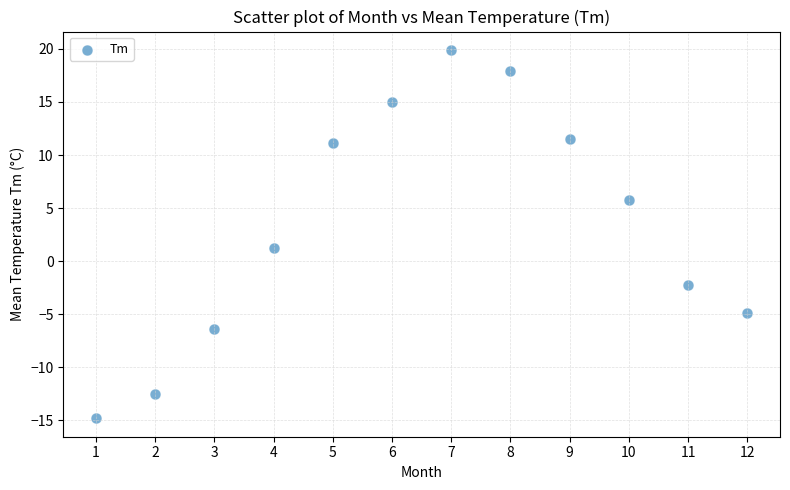

What Y value in the scatter plot is closest to 2?

1.2